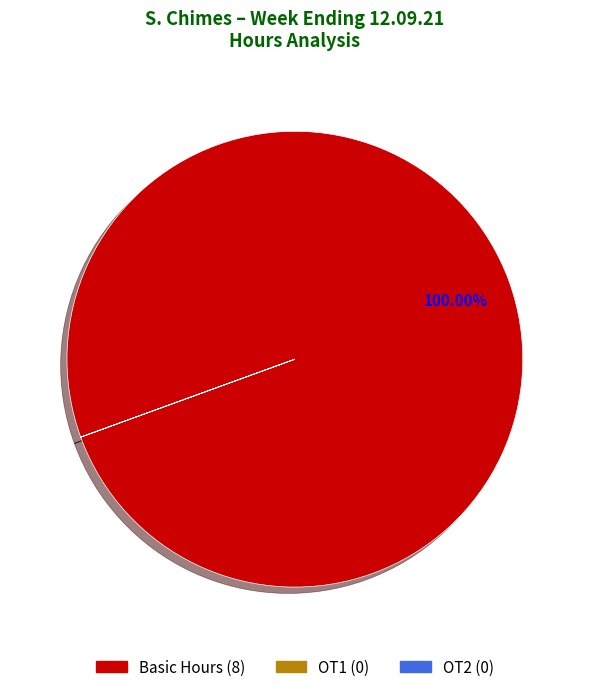

Is there a majority slice in this chart?

Yes